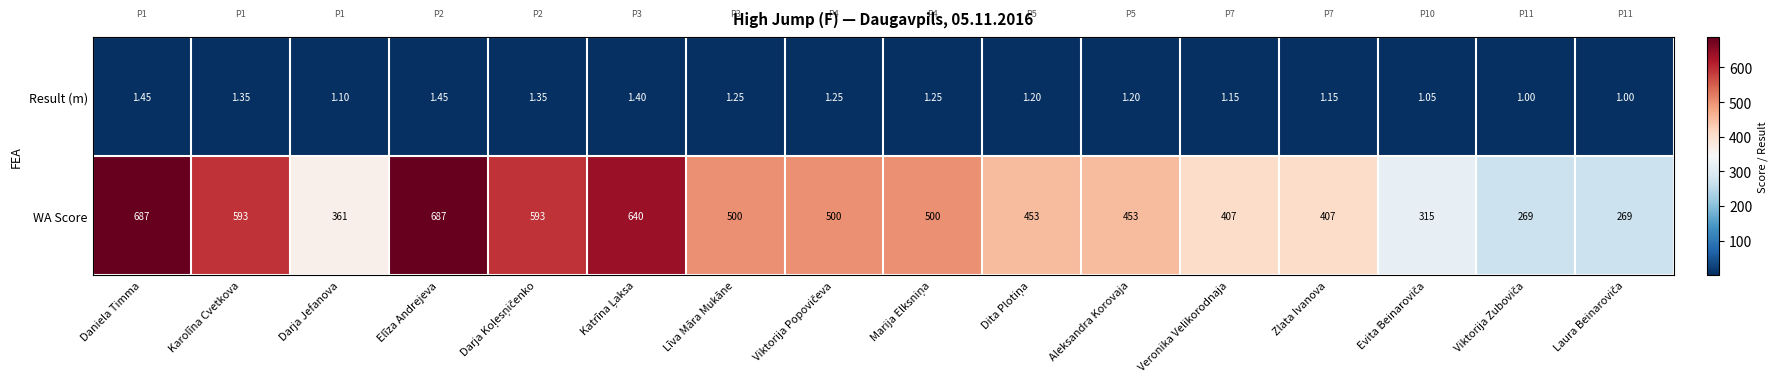

At which label does WA Score first exceed 500?

Daniela Timma